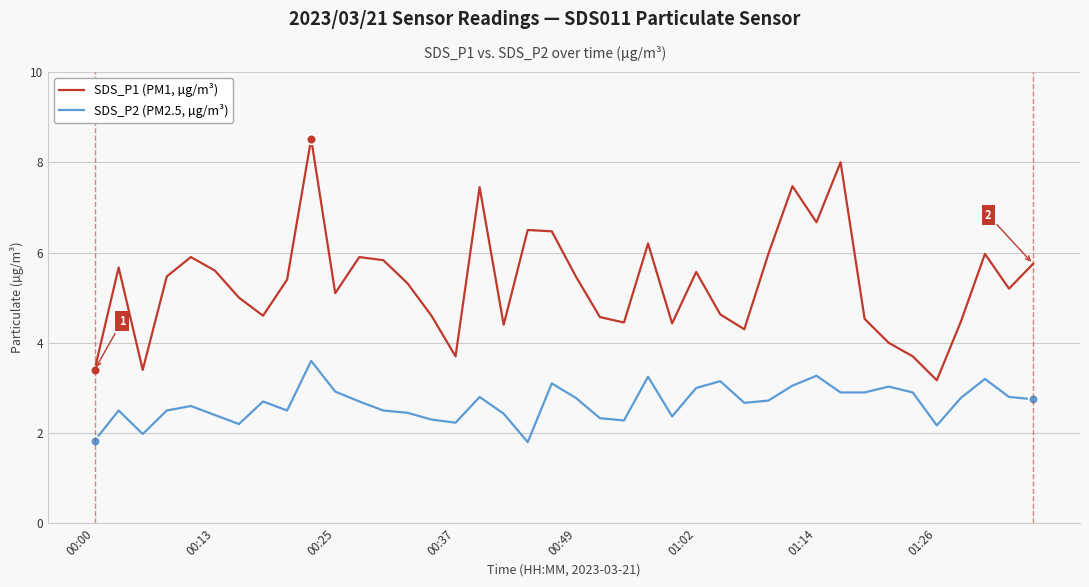

Rank the series by their average value, from lowest to highest.

SDS_P2 (PM2.5, µg/m³), SDS_P1 (PM1, µg/m³)